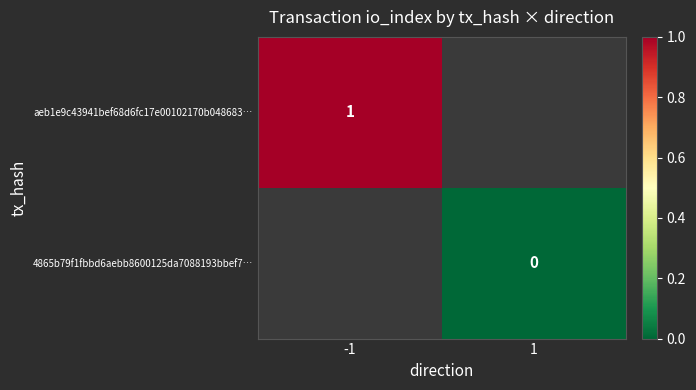

What is the maximum value for aeb1e9c43941bef68d6fc17e00102170b048683…?

1.0